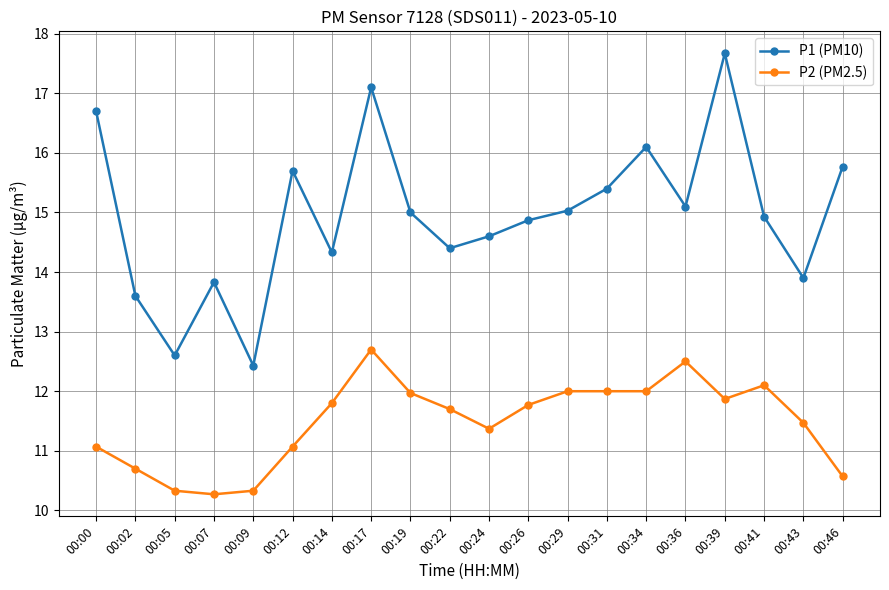

How many data points in P1 (PM10) are less than 15?

10